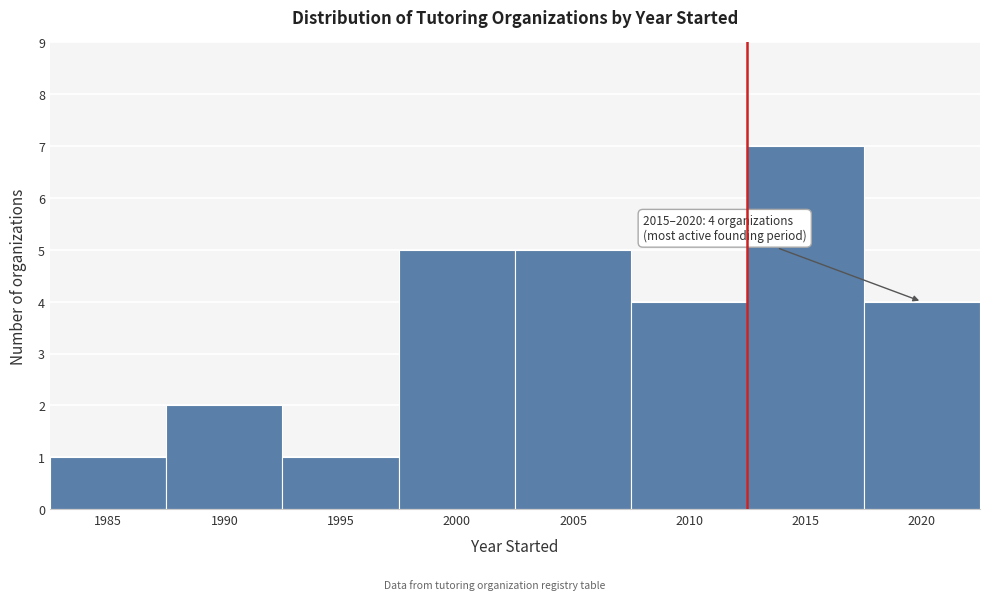

Reading left to right, extract all data points from this chart.

1985=1	1990=2	1995=1	2000=5	2005=5	2010=4	2015=7	2020=4